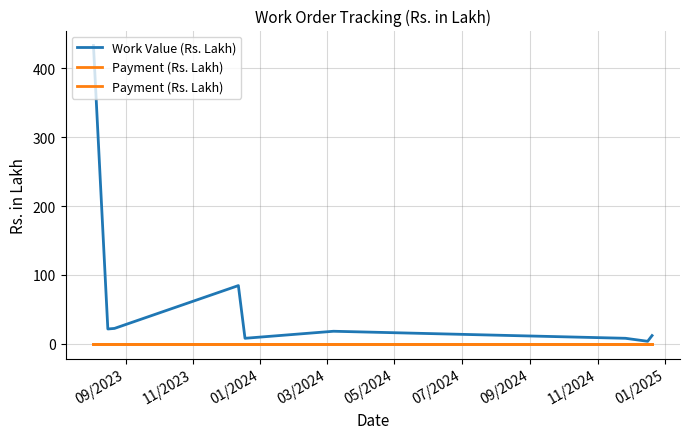

At 01/2025, list the series in order from smallest to largest.

Payment (Rs. Lakh), Work Value (Rs. Lakh)